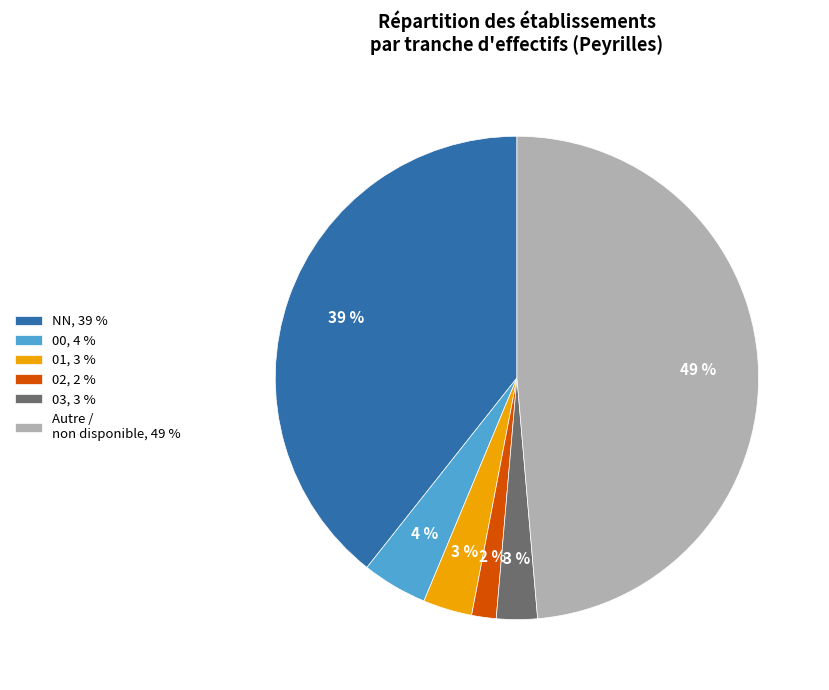

To the nearest percent, what is the difference between the largest and smallest slice percentages?

47%